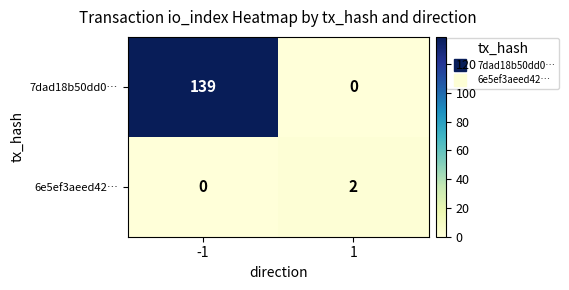

What is the spread (max minus min) of values at 1?

2